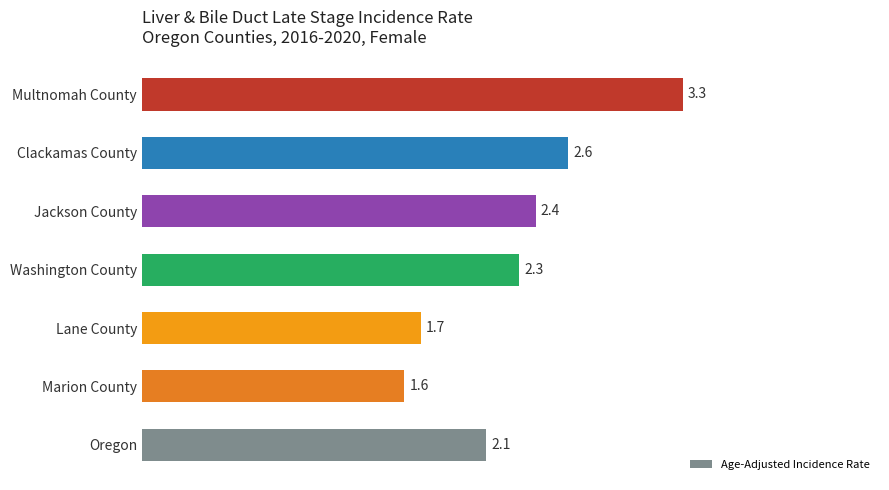

What is the ratio of the value at Lane County to the value at Oregon?

0.8